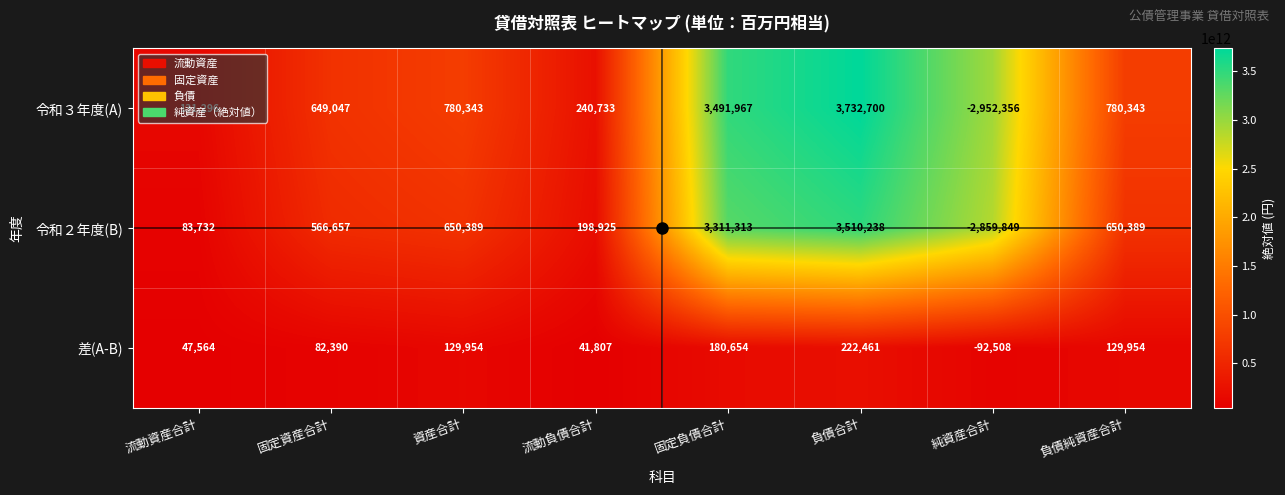

The value of 差(A-B) at 純資産合計 is -92508. True or false?

True